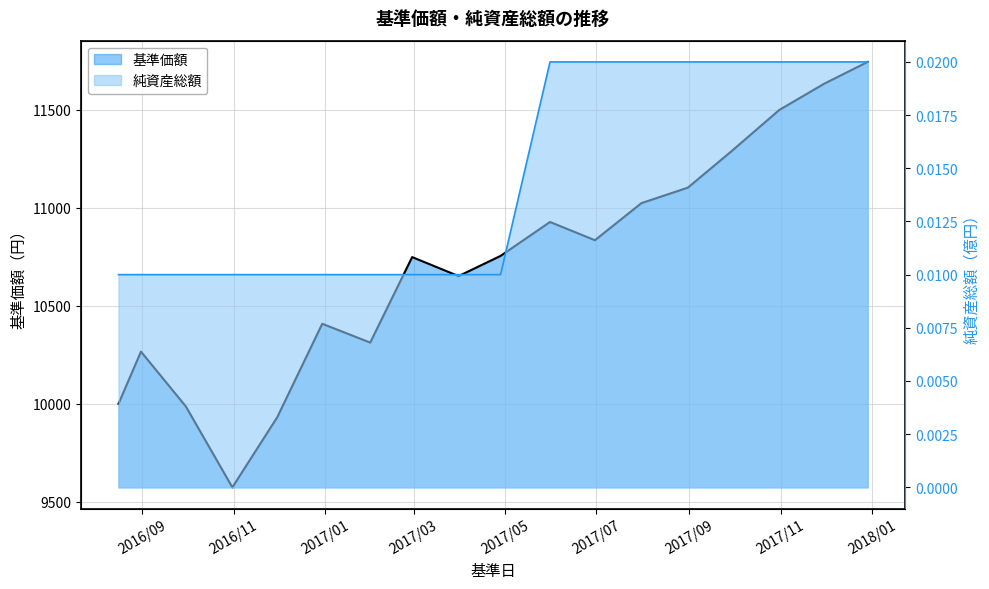

List the series in order of their overall mean, lowest first.

純資産総額, 基準価額